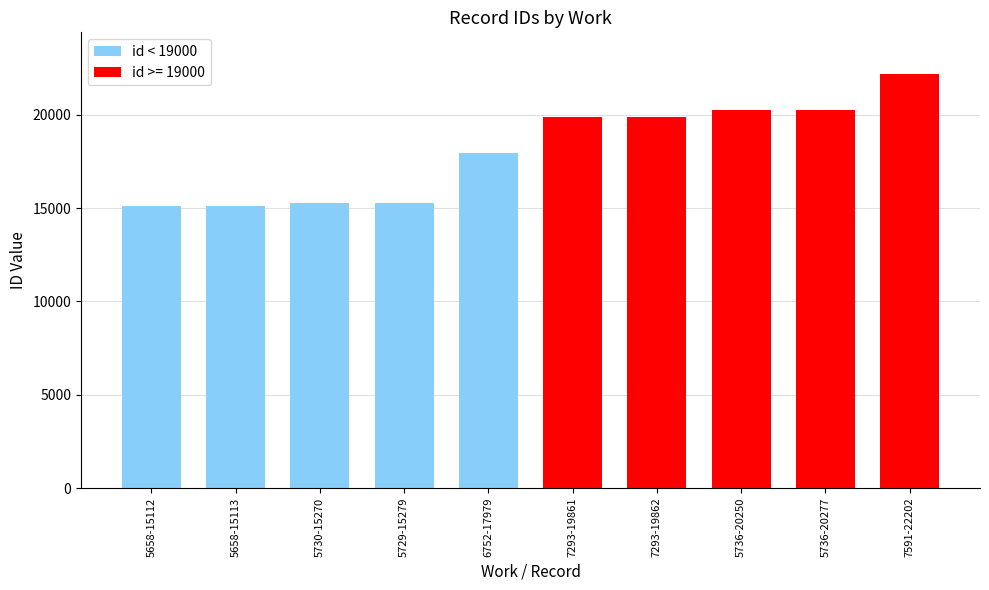

What is the label of the 2nd bar from the left?

5658-15113